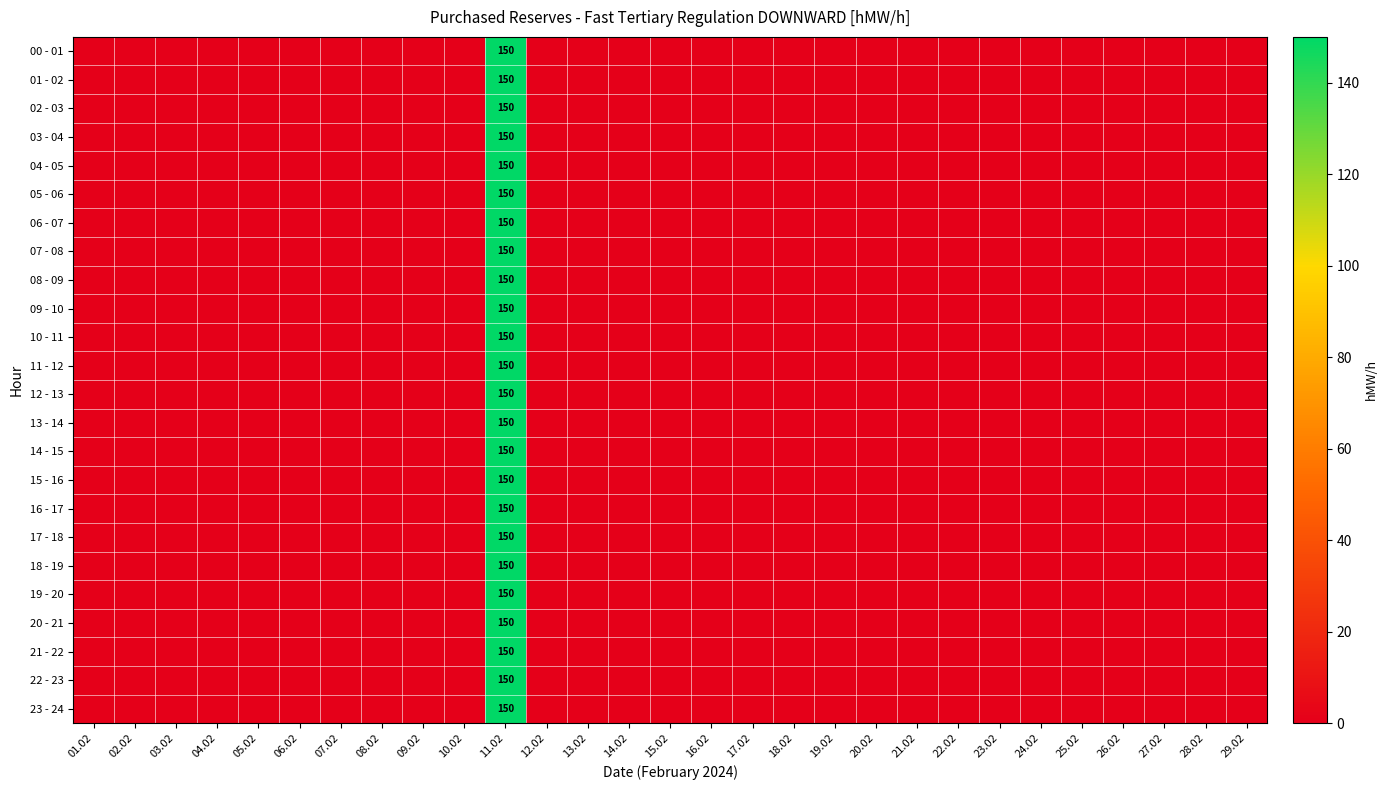

What is the sum of all 12 - 13 values?

150